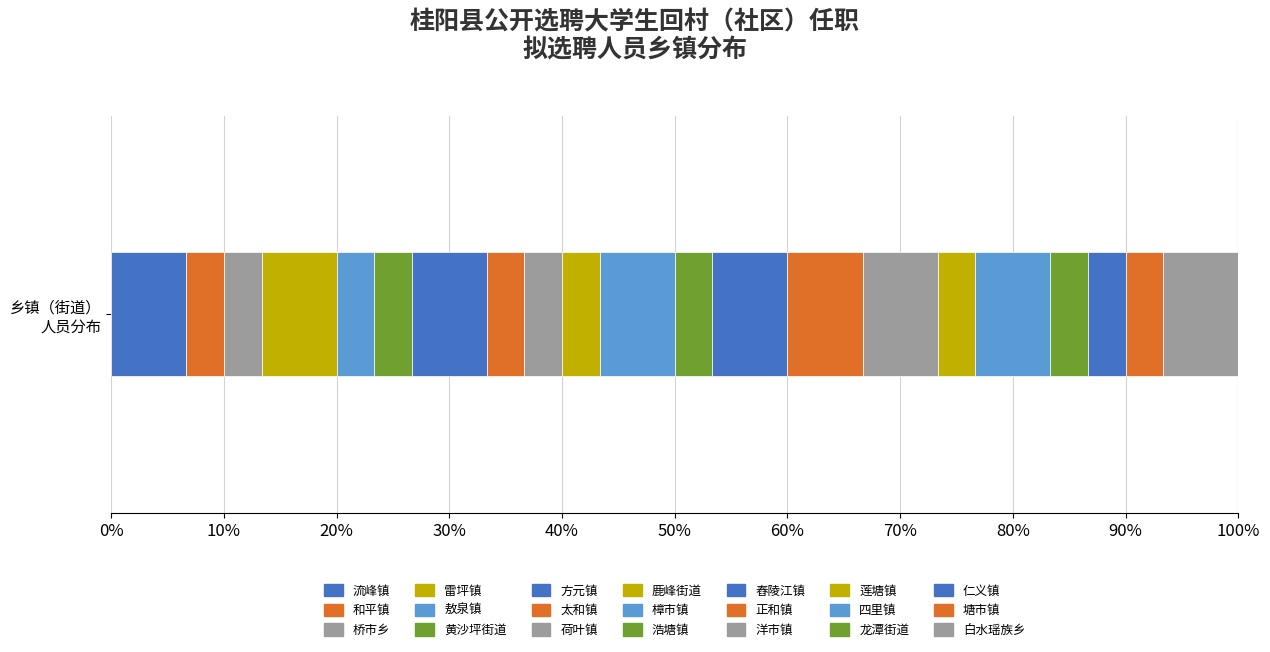

How many distinct data groups are displayed?

21